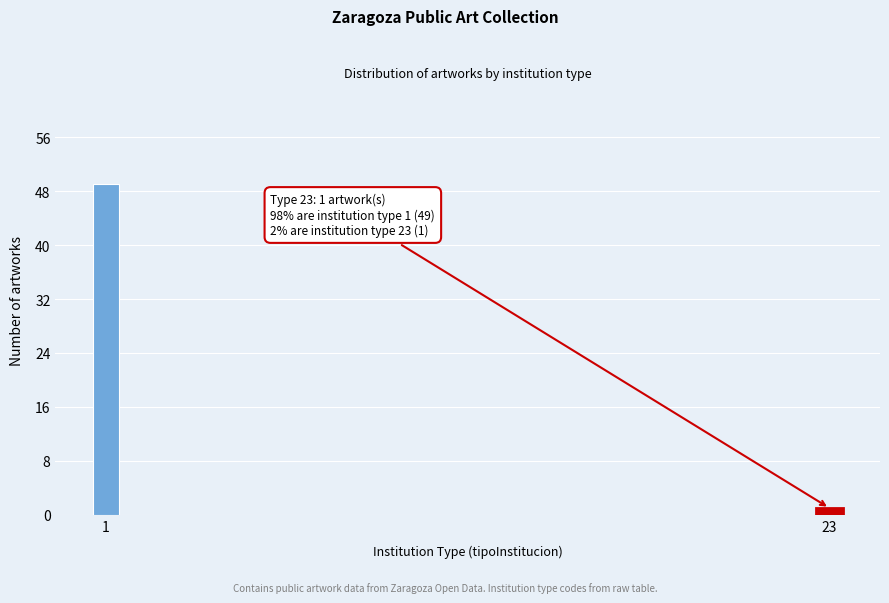

Reading right to left, list all the values displayed in this chart.

23=1	1=49